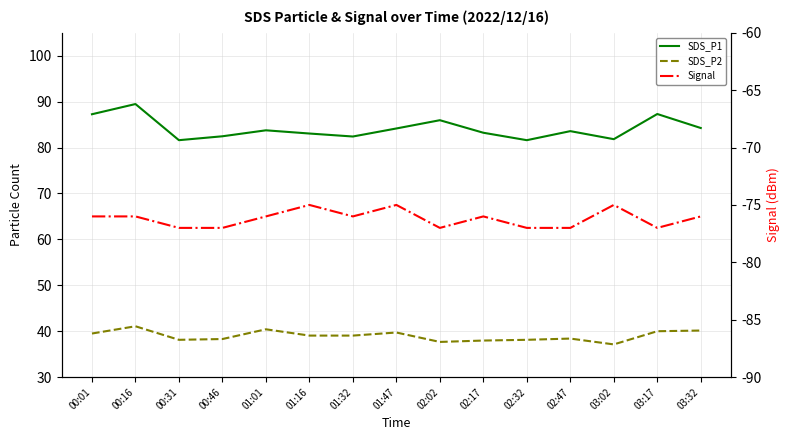

True or false: SDS_P1 and Signal intersect in this chart.

False